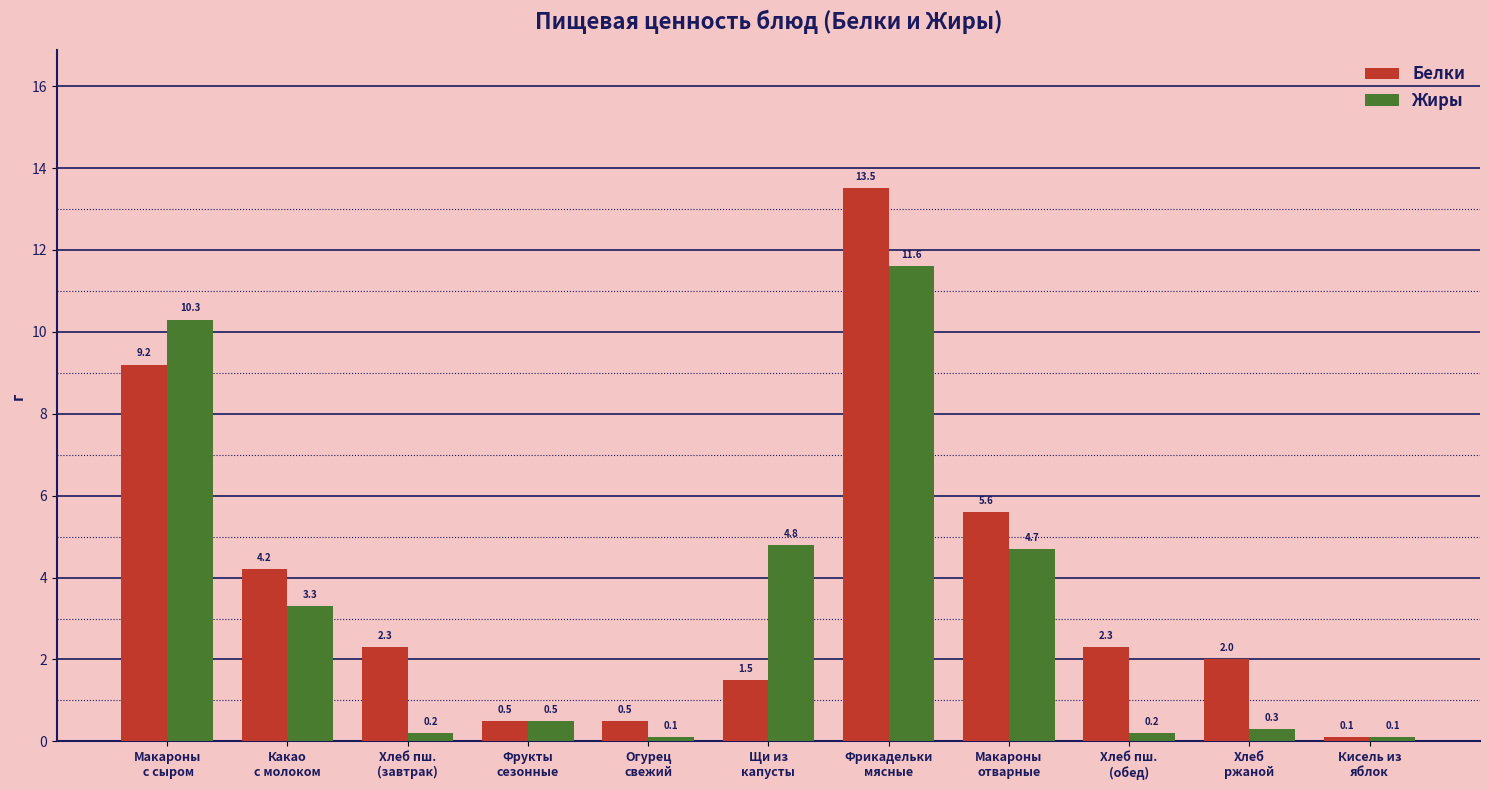

What is the difference between the maximum and second lowest values in the Белки series?

13.0